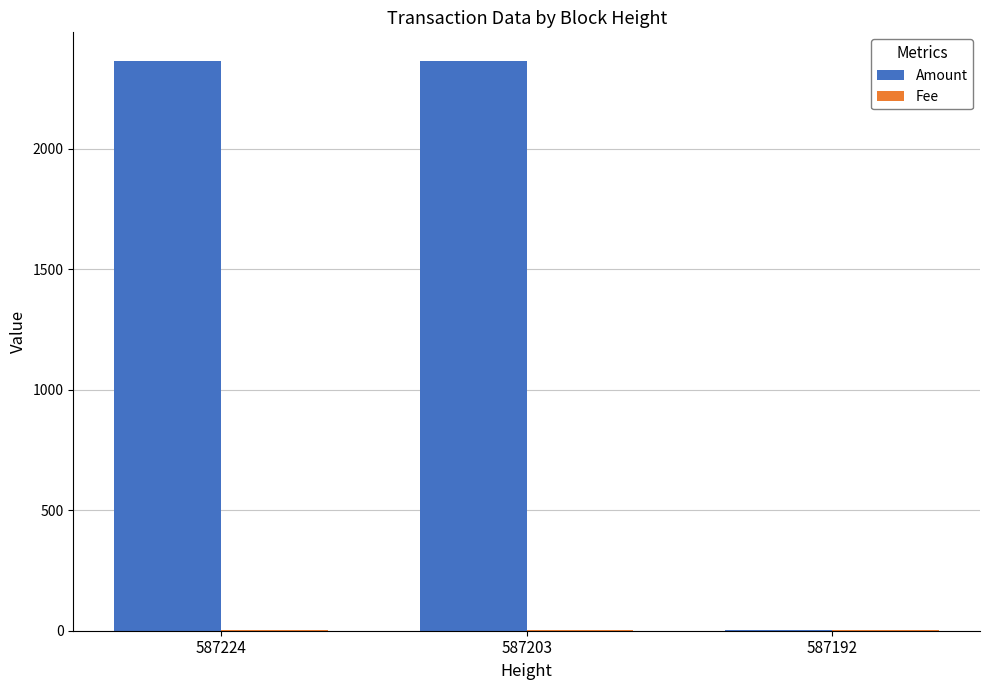

The Amount series shows 1512.7 at 587203. True or false?

False